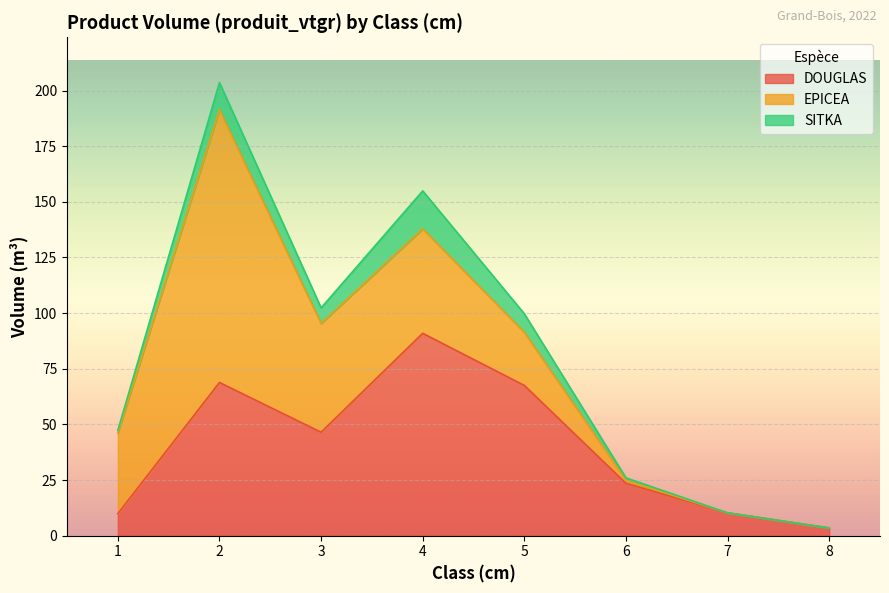

At which label does DOUGLAS reach its minimum?

8